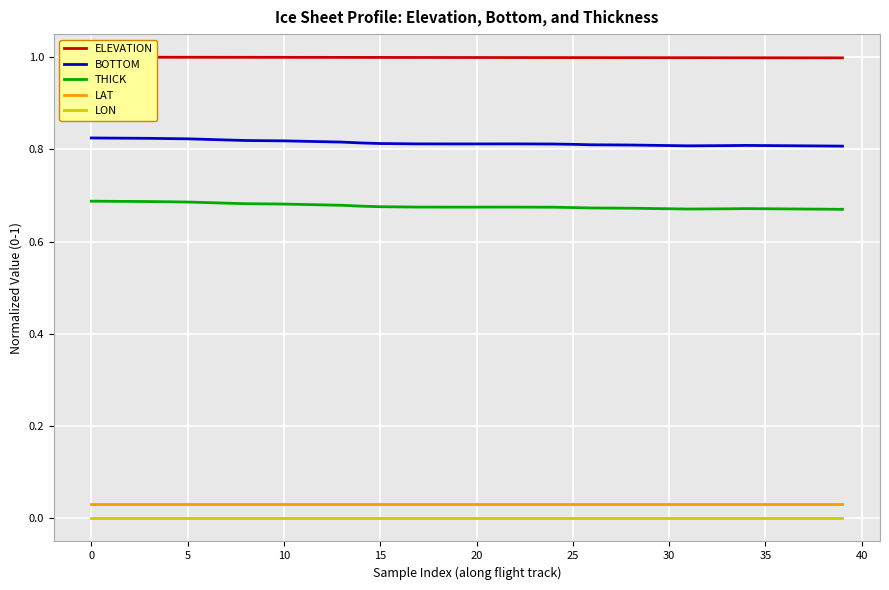

At how many categories does at least one series exceed 0?

40